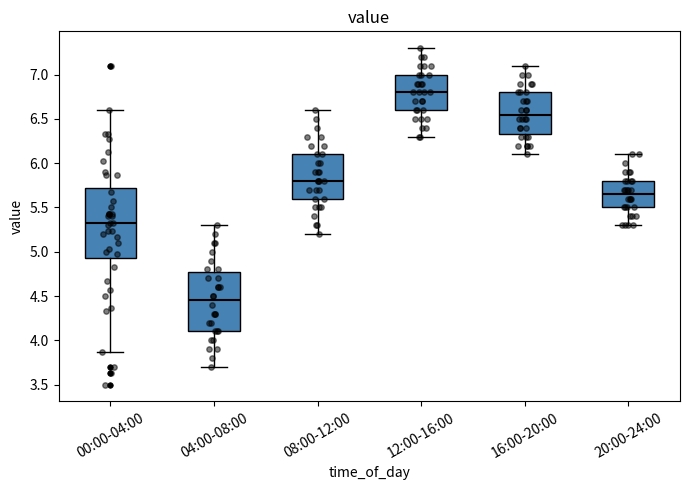

Reading left to right, transcribe this box plot: for each box, give where its median line is, the range the box spans, and where its two whiskers end, as read against the y-axis. The values are not printed on the chart, so give them approximately, as read against the axis.

00:00-04:00: median 5.35, box 4.95 to 5.70, whiskers 3.85 to 6.60
04:00-08:00: median 4.45, box 4.10 to 4.80, whiskers 3.70 to 5.30
08:00-12:00: median 5.80, box 5.60 to 6.10, whiskers 5.20 to 6.60
12:00-16:00: median 6.80, box 6.60 to 7.00, whiskers 6.30 to 7.30
16:00-20:00: median 6.55, box 6.35 to 6.80, whiskers 6.10 to 7.10
20:00-24:00: median 5.65, box 5.50 to 5.80, whiskers 5.30 to 6.10